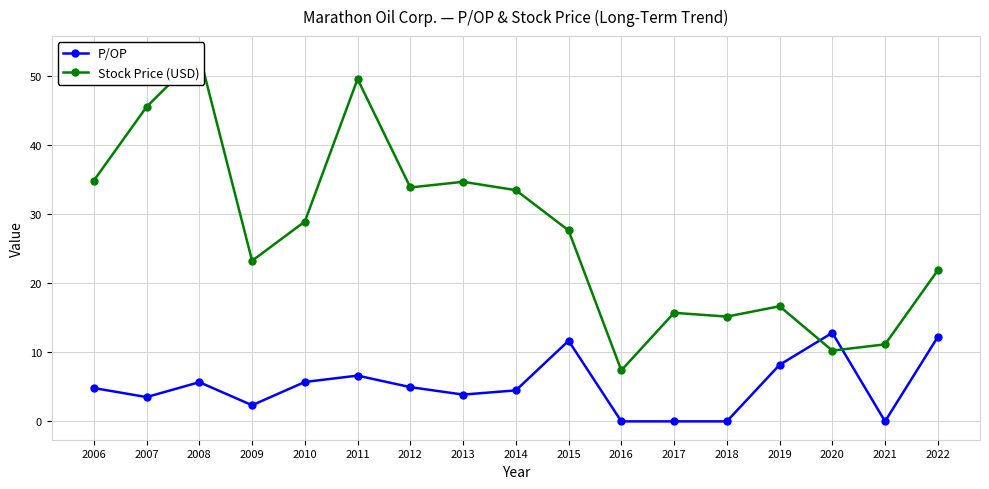

Which category has the highest value across all series?

2008